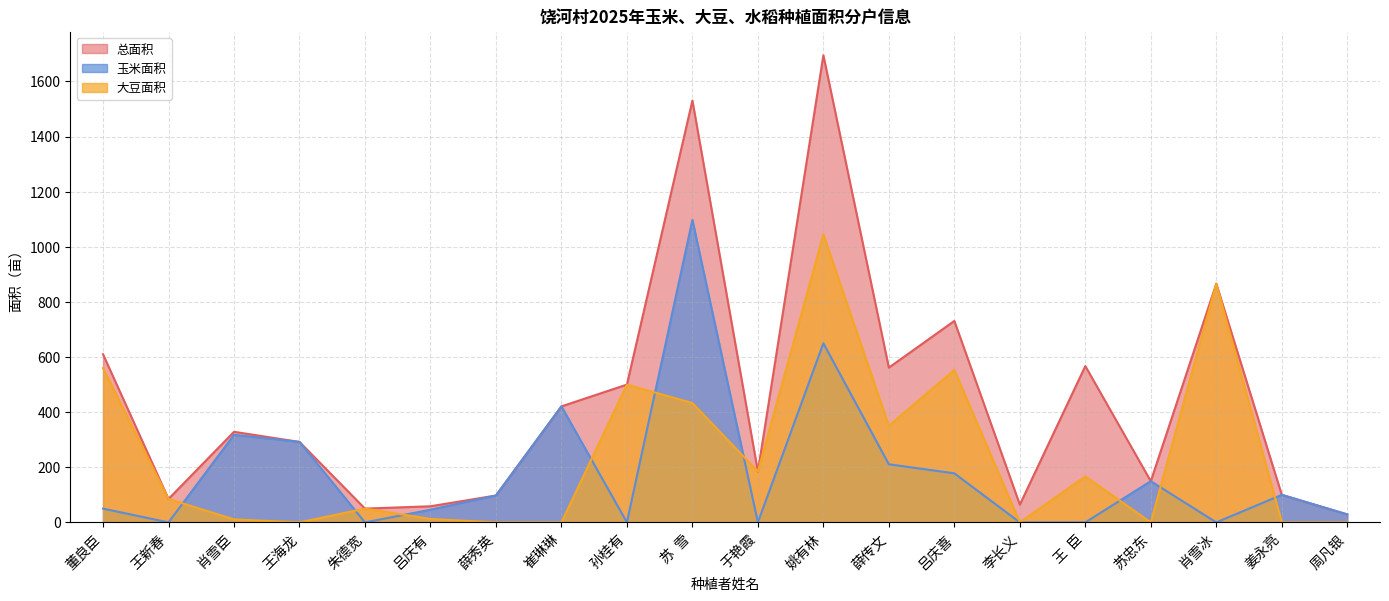

What is the label of the 7th point from the right?

吕庆喜